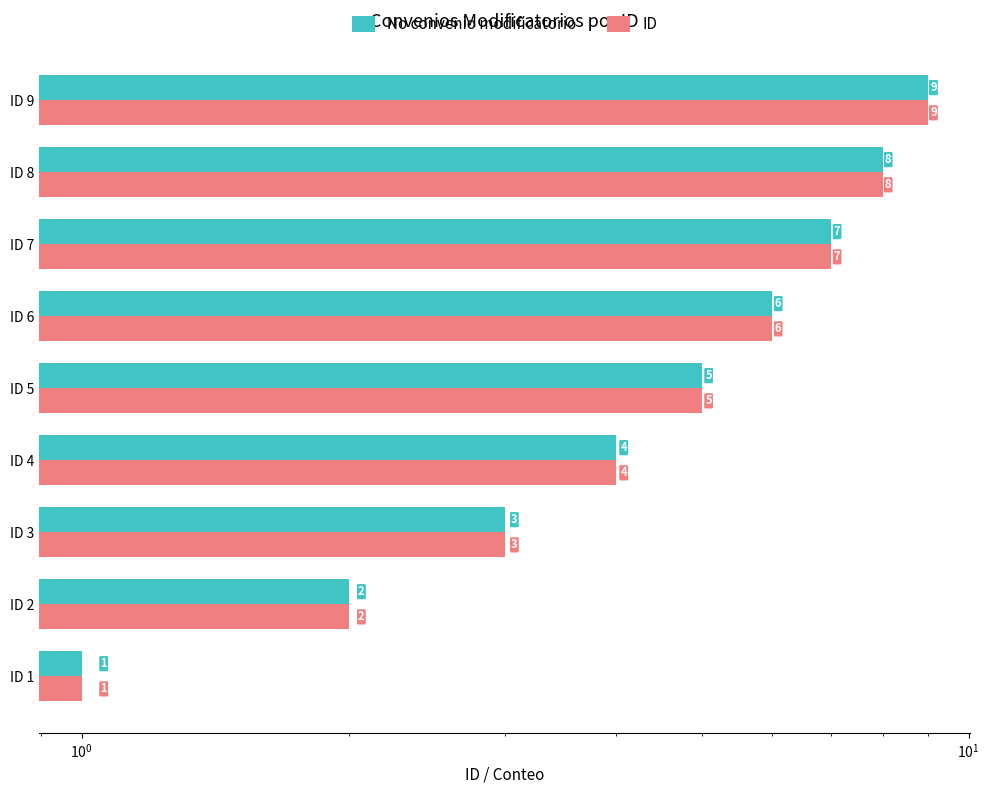

Which series changed the most between ID 3 and ID 9?

No convenio modificatorio